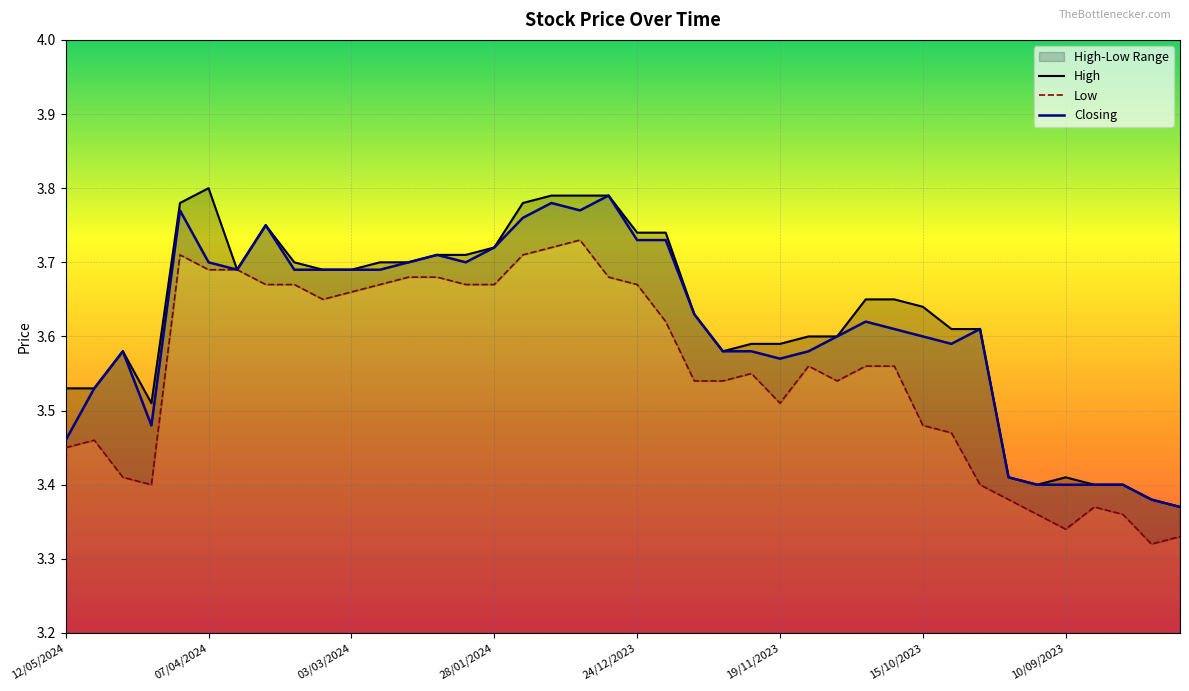

What is the smallest value displayed?

3.3